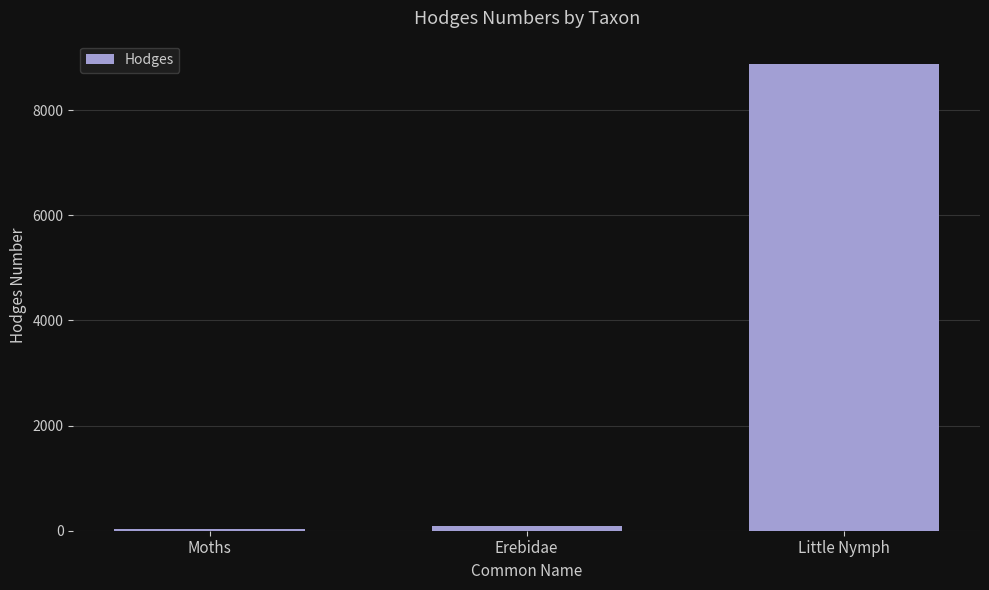

Reading right to left, list all the values displayed in this chart.

8876.0	93.2	29.0